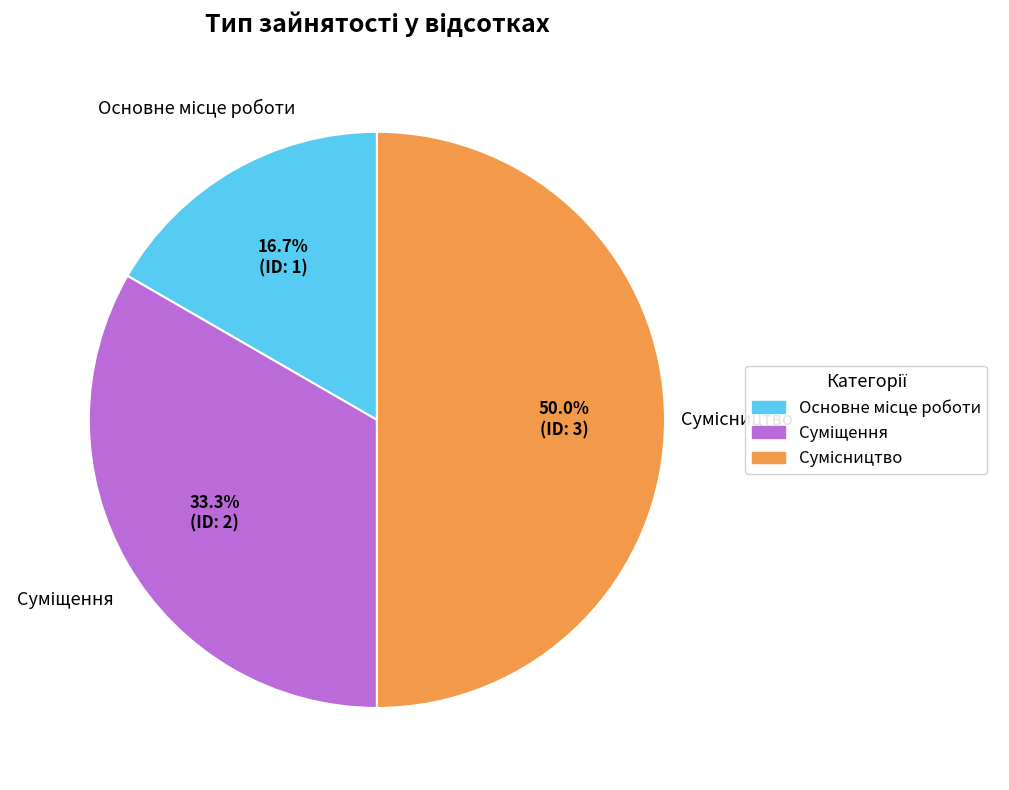

Which category has the smallest portion of the pie?

Основне місце роботи